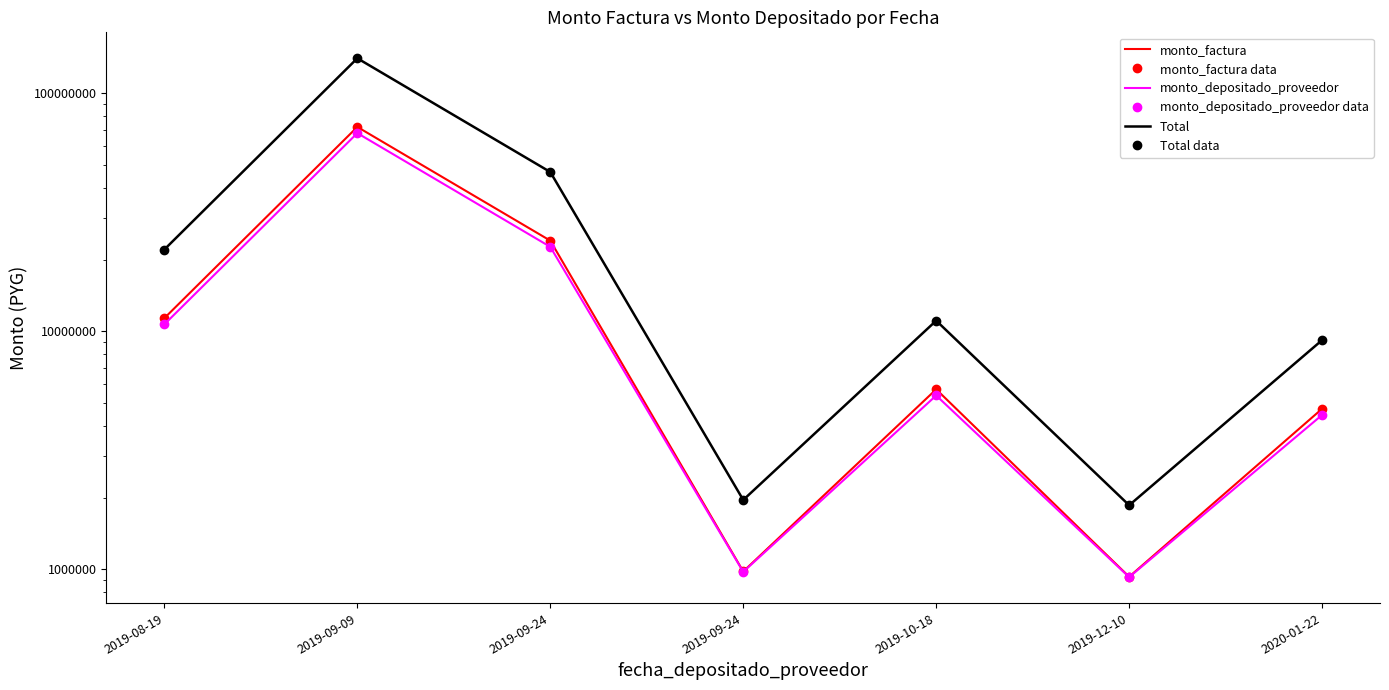

What is the total value across all series at 2019-09-24?

186418028